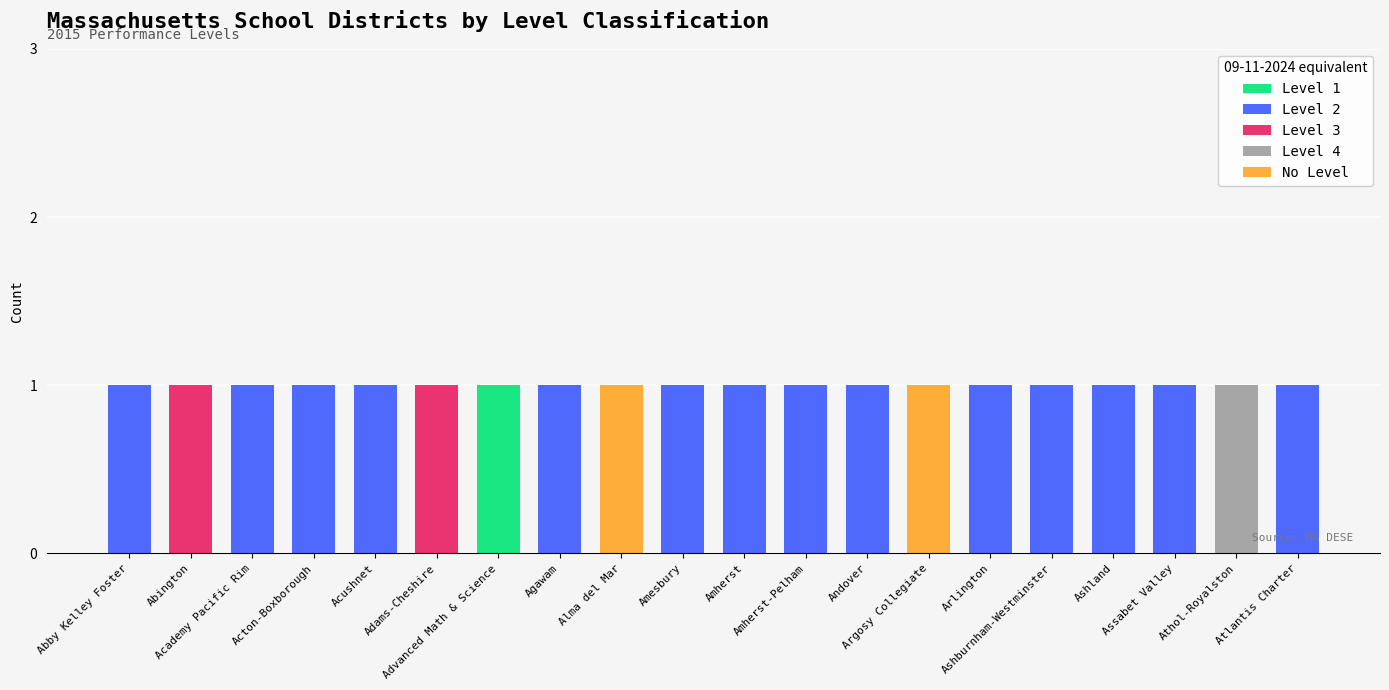

How many distinct data groups are displayed?

5